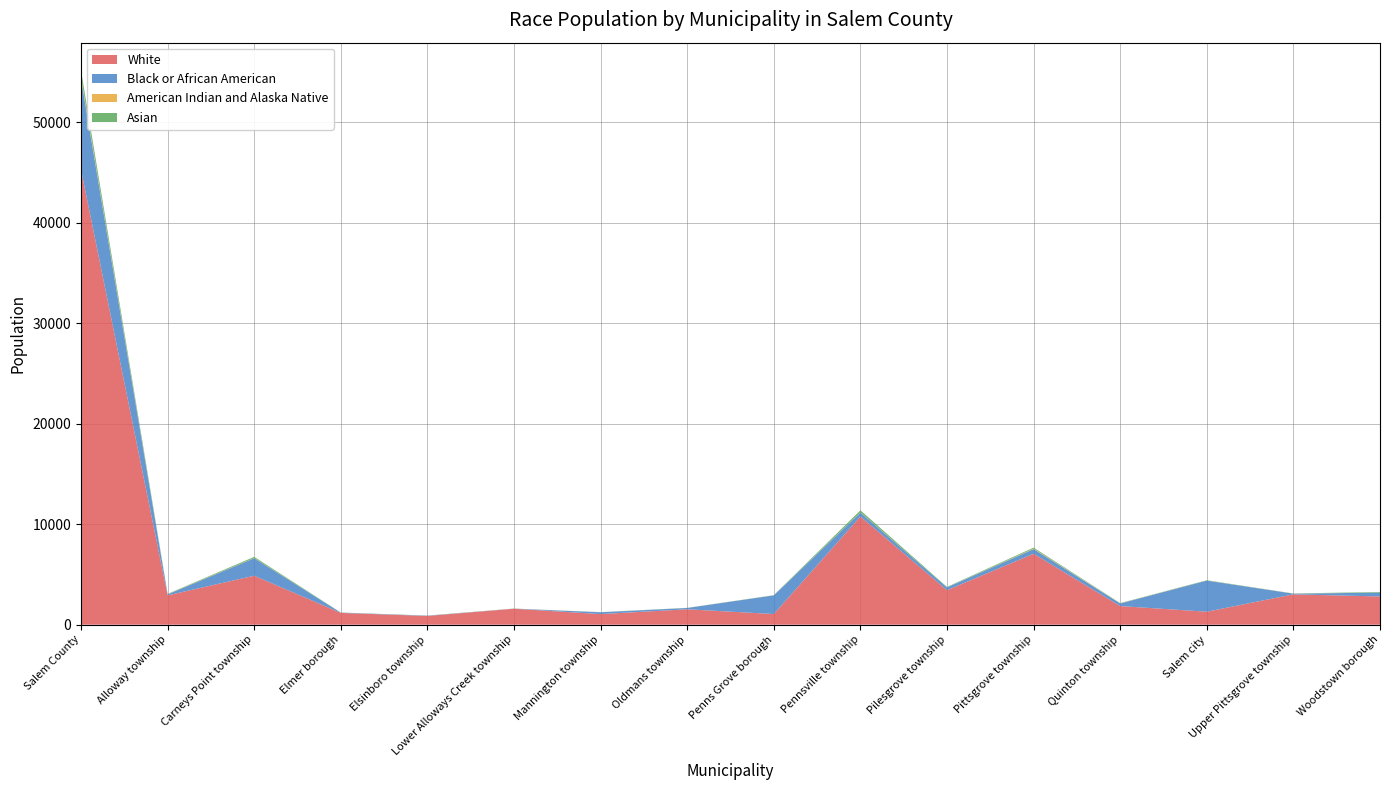

Reading left to right, list all the values displayed in this chart.

White: 45279	2920	4870	1172	867	1586	1056	1532	1060	10762	3432	7054	1851	1290	3019	2808
Black or African American: 9049	102	1743	29	33	9	184	132	1860	395	276	471	263	3098	69	385
American Indian and Alaska Native: 182	21	19	4	7	6	5	4	8	25	0	47	14	8	7	7
Asian: 649	25	117	7	5	6	5	9	11	199	48	97	22	29	12	57